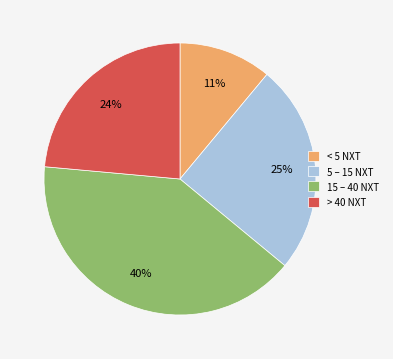

Rank the categories by value from lowest to highest.

< 5 NXT, > 40 NXT, 5 – 15 NXT, 15 – 40 NXT